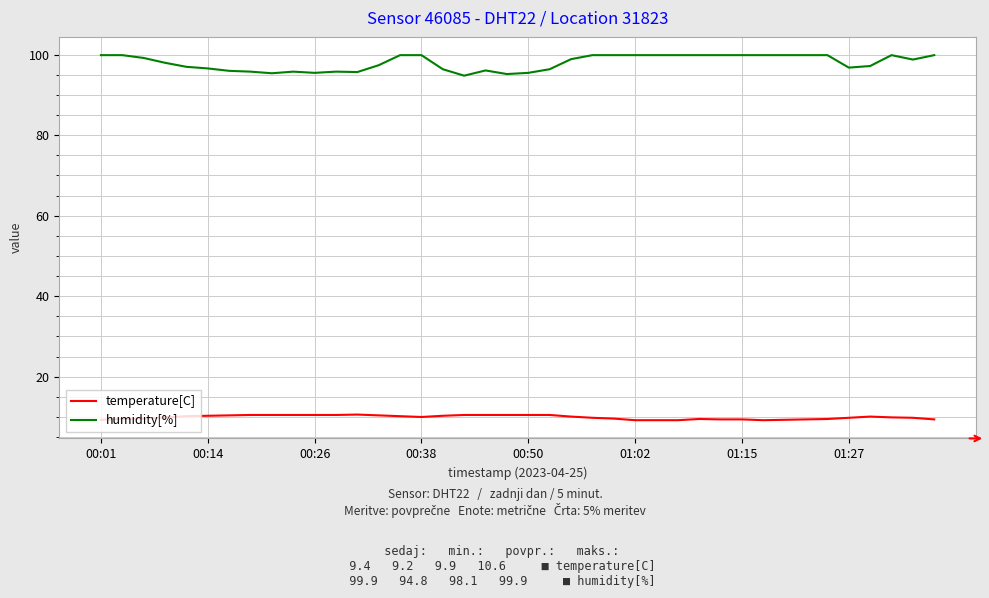

List the series in order of their overall mean, highest first.

humidity[%], temperature[C]